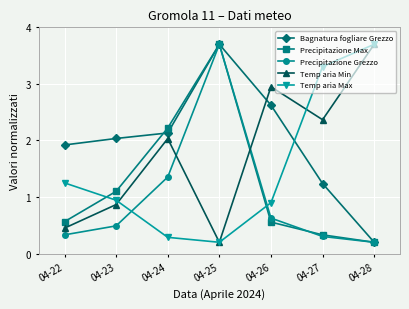

Which category has the lowest value in the Precipitazione Max series?

04-28